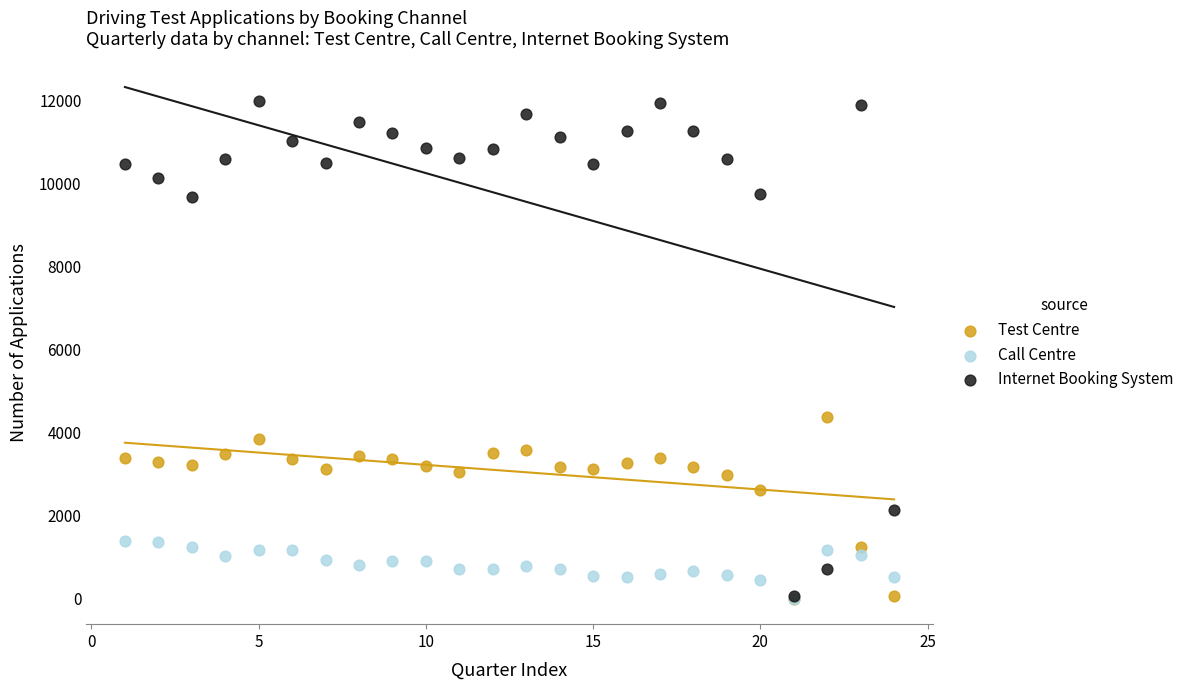

Across all series, what Y value is closest to 5989?

4374